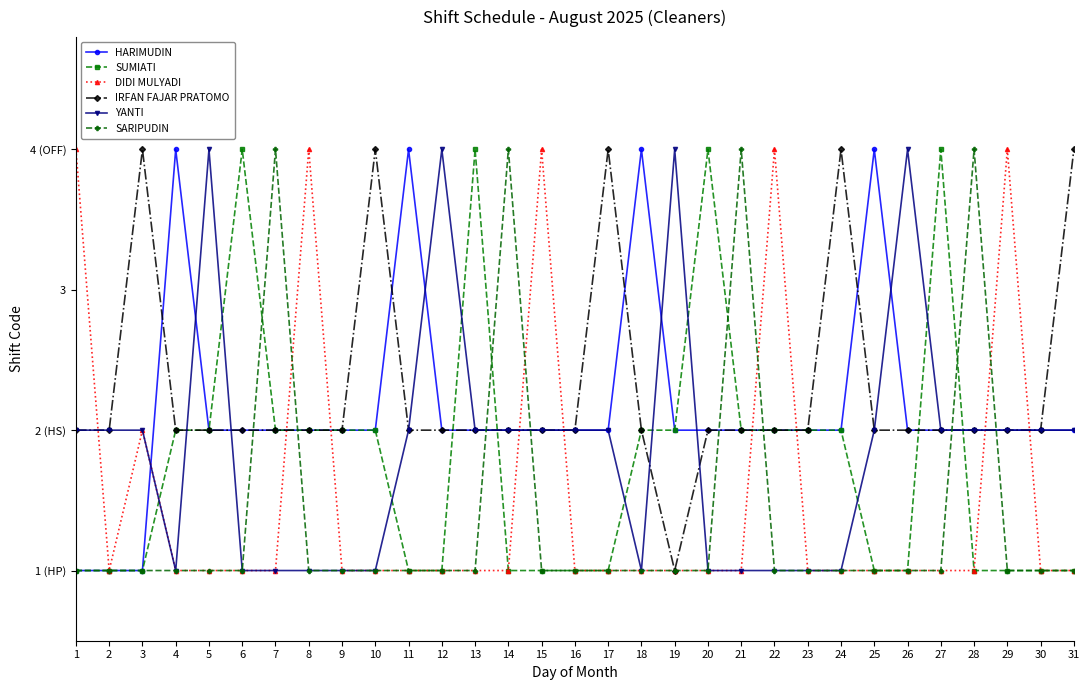

Is the value of SARIPUDIN at 18 greater than the value of SUMIATI at 11?

No